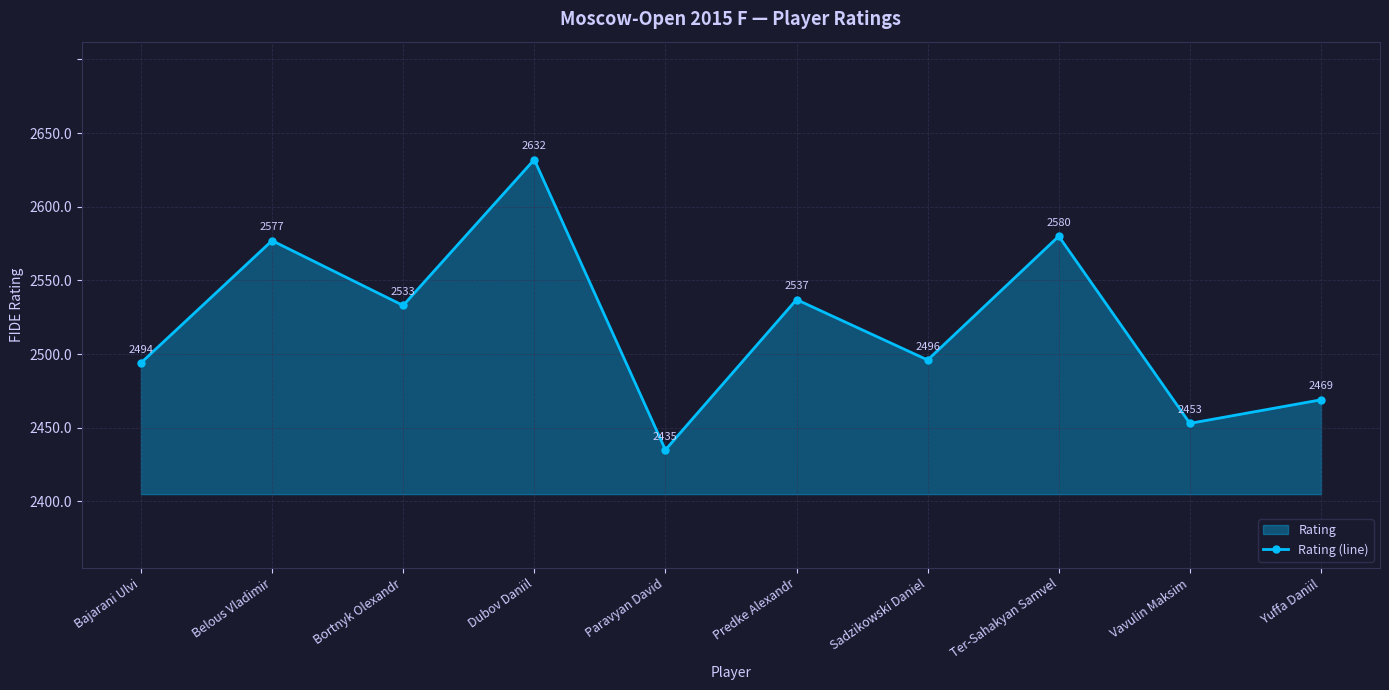

What position from the right is Paravyan David?

6